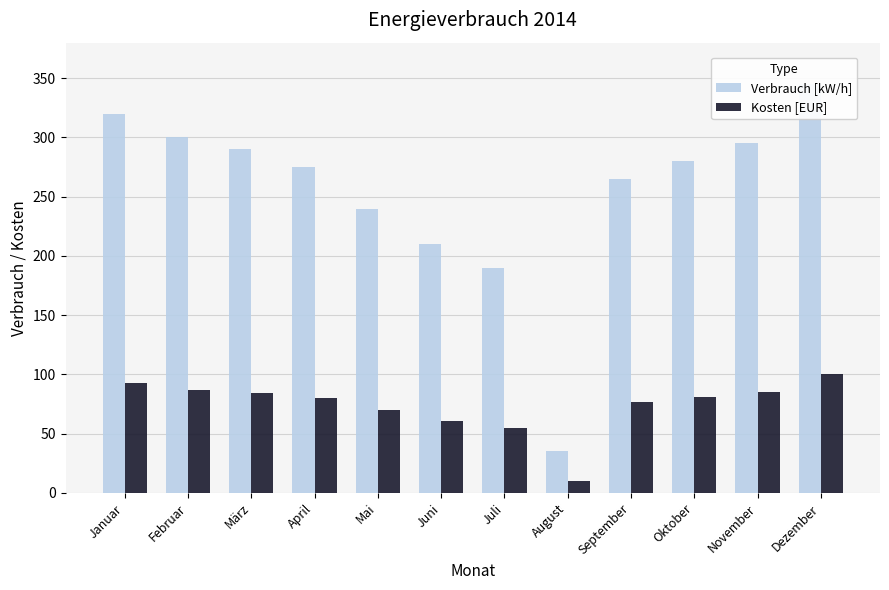

What is the label of the 9th bar from the right?

April